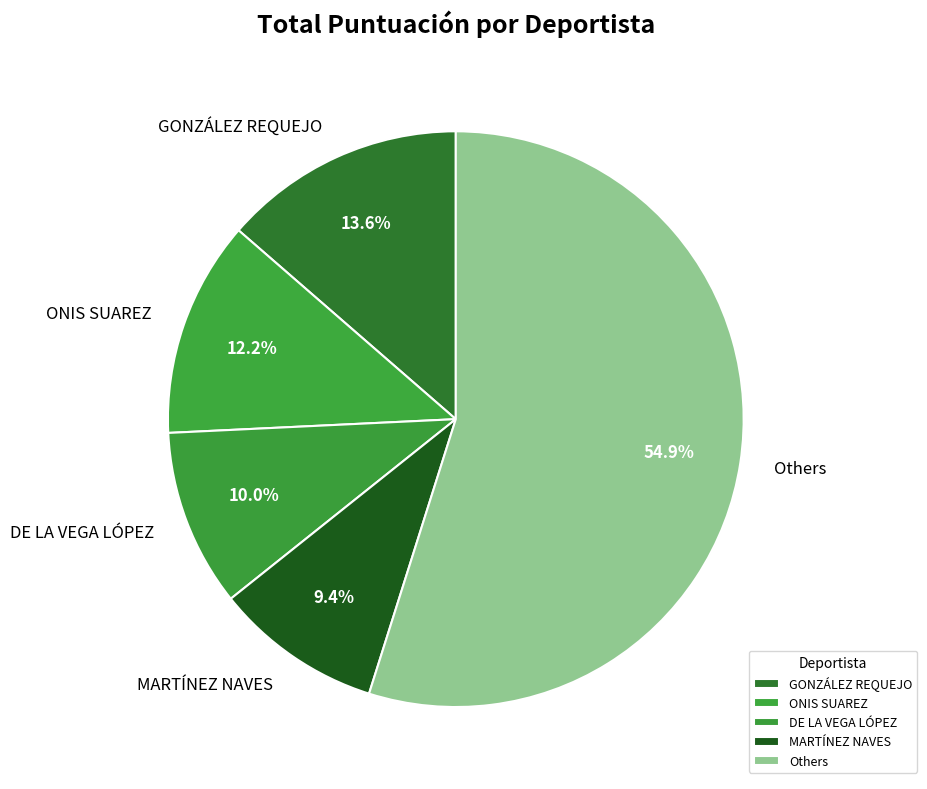

Which slice is the largest?

Others